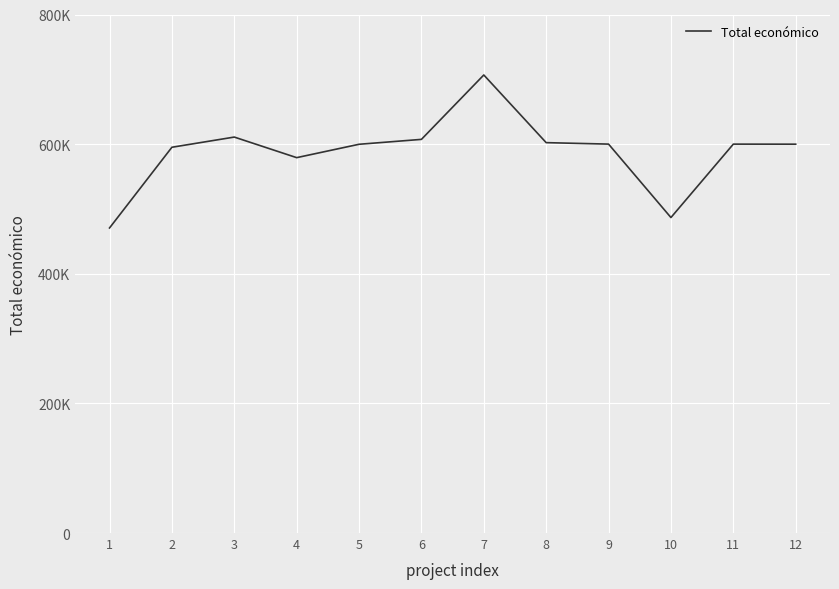

True or false: the data has more than 2 interior local peaks.

True